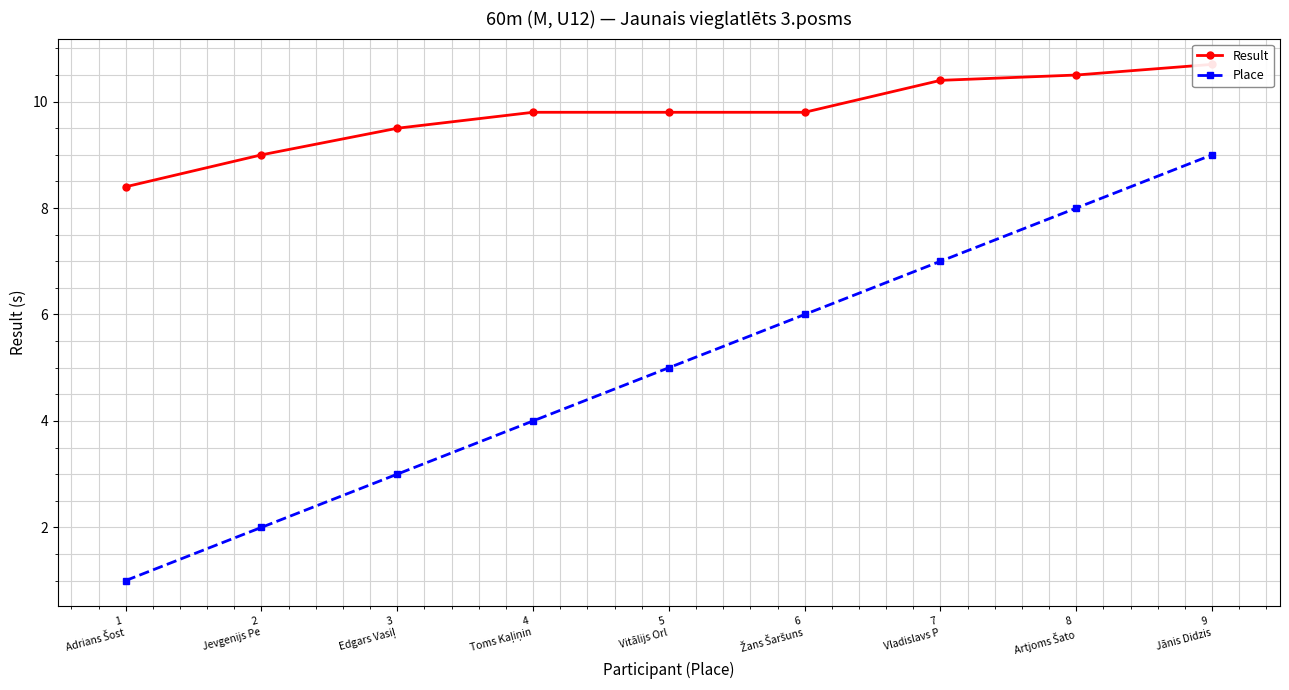

Between 3
Edgars Vasiļ and 1
Adrians Šost, which is larger?

3
Edgars Vasiļ